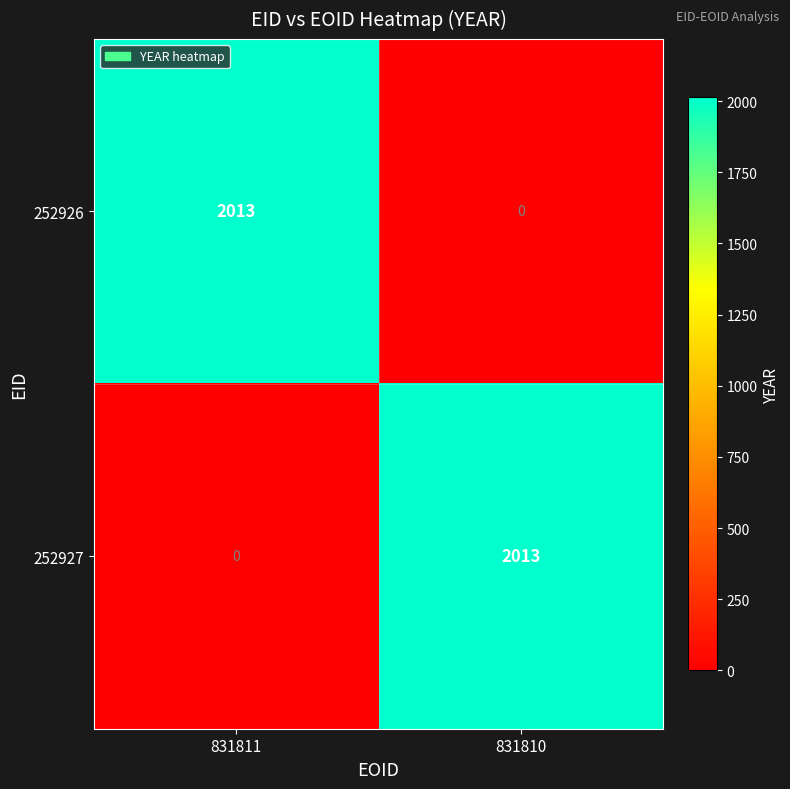

What is the difference between the maximum and minimum values in the 252927 series?

2013